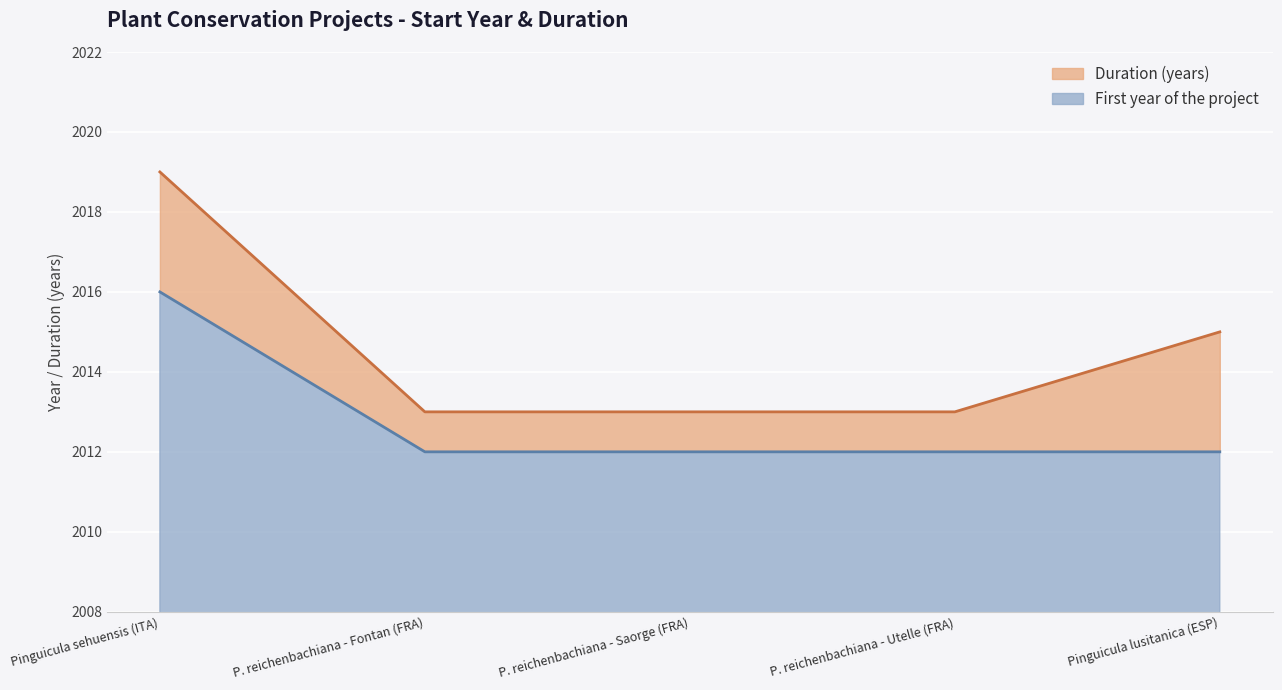

Reading left to right, list all the values displayed in this chart.

First year of the project (line): 2016	2012	2012	2012	2012
End year (line): 2019	2013	2013	2013	2015